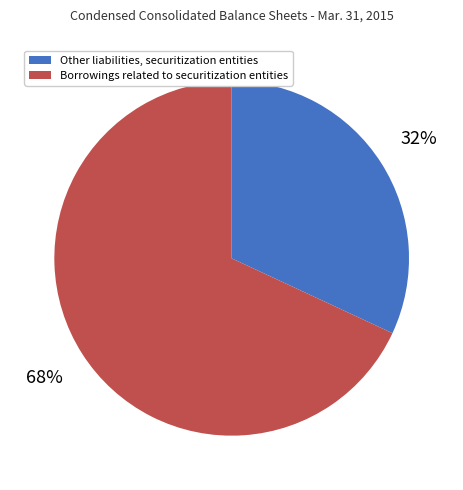

How many segments does this pie chart have?

2